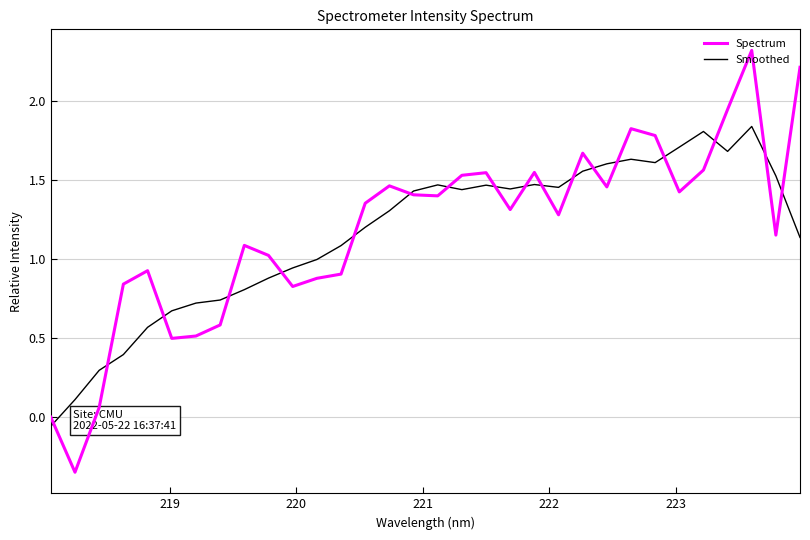

Rank the series by their maximum value, from lowest to highest.

Smoothed, Spectrum